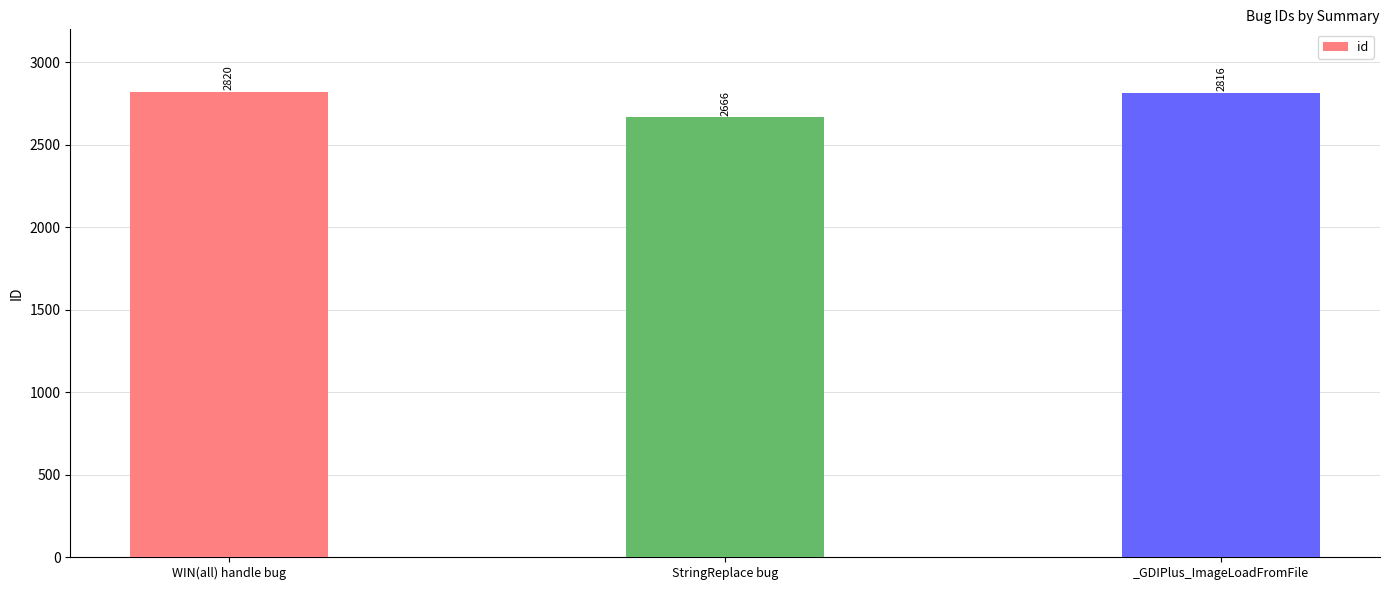

Reading left to right, transcribe all the data shown in this chart.

2820	2666	2816